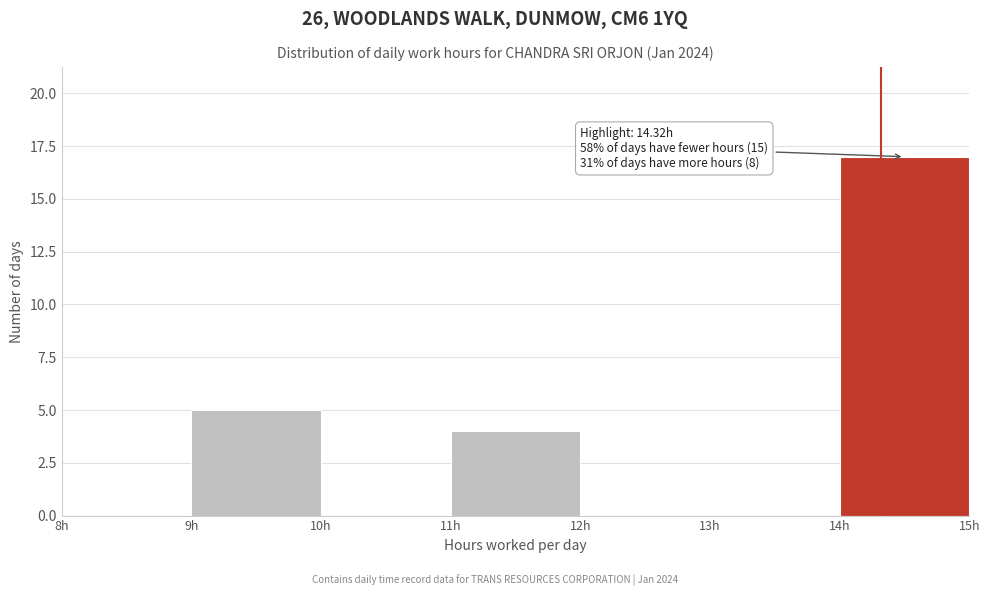

Over which range of the x-axis is the bar tallest?

14 to 15